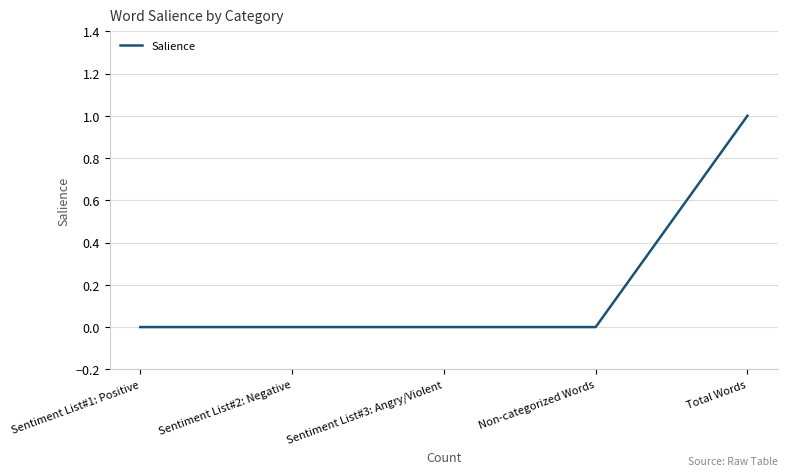

What is the change in value from Sentiment List#1: Positive to Total Words?

+1